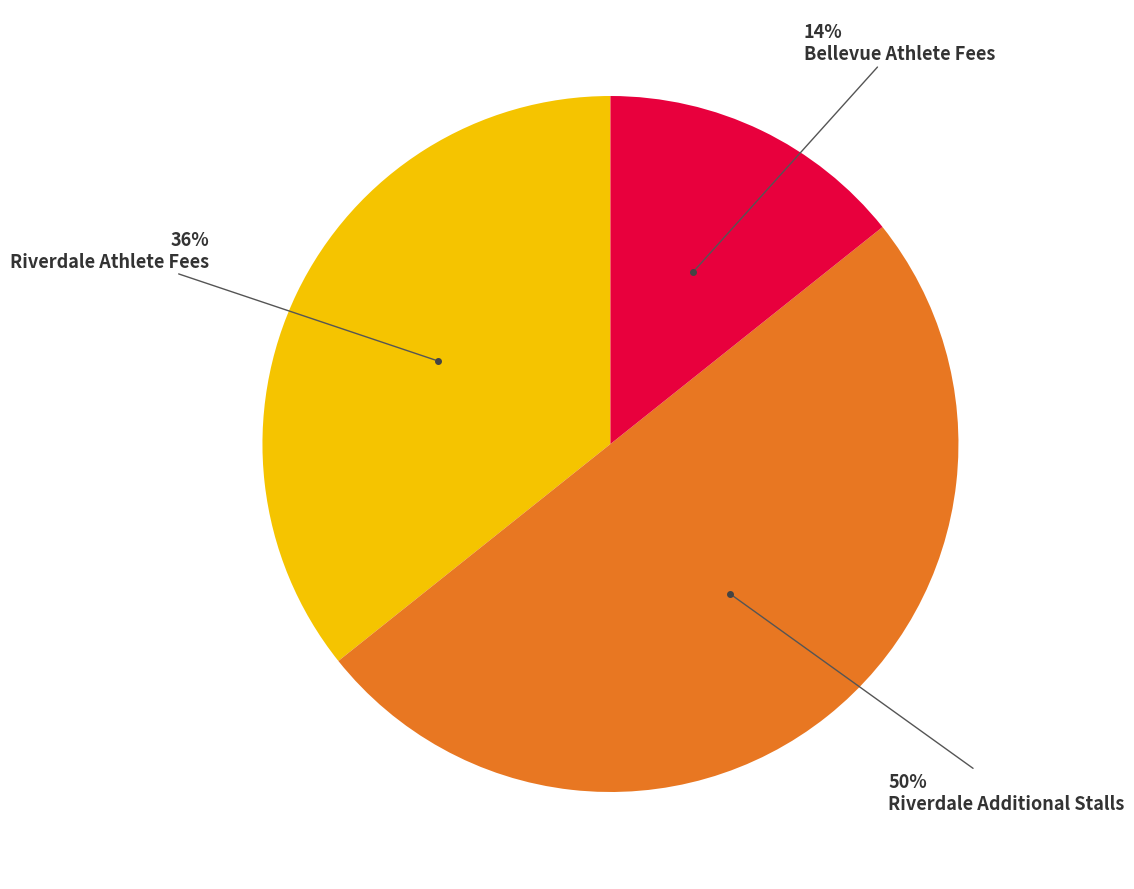

To the nearest percent, what is the difference between the largest and smallest slice percentages?

36%